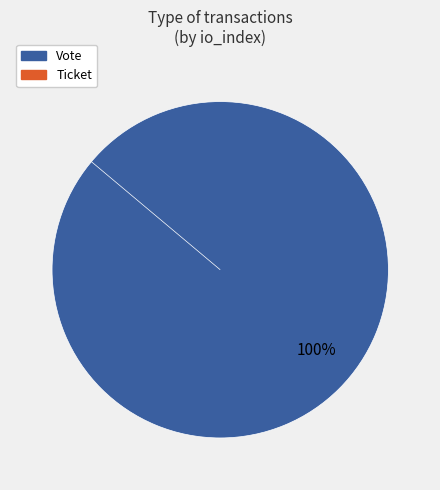

Is there a majority slice in this chart?

Yes